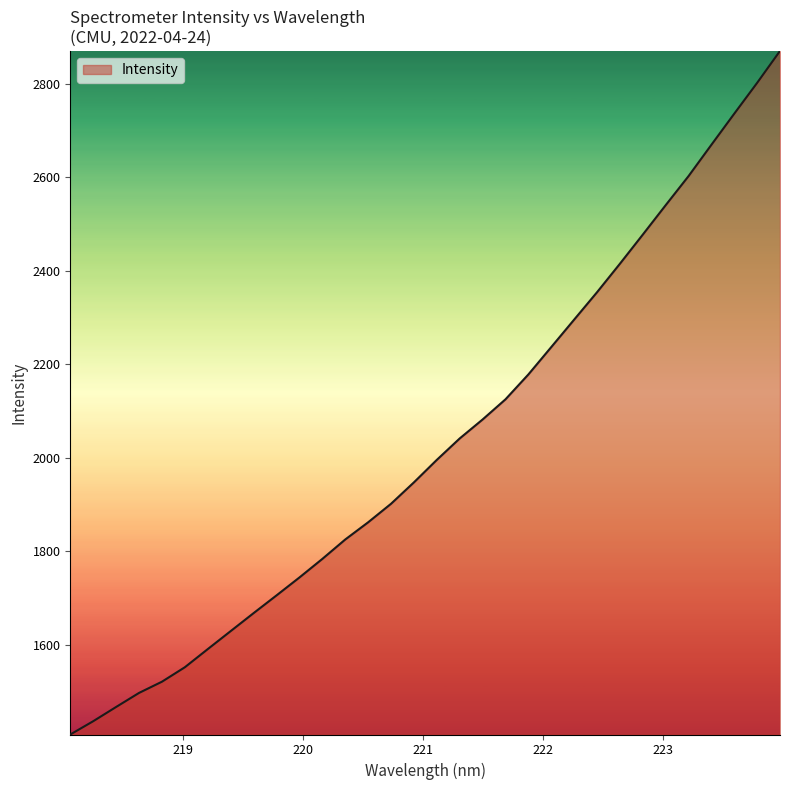

How many values are below 1995?

16